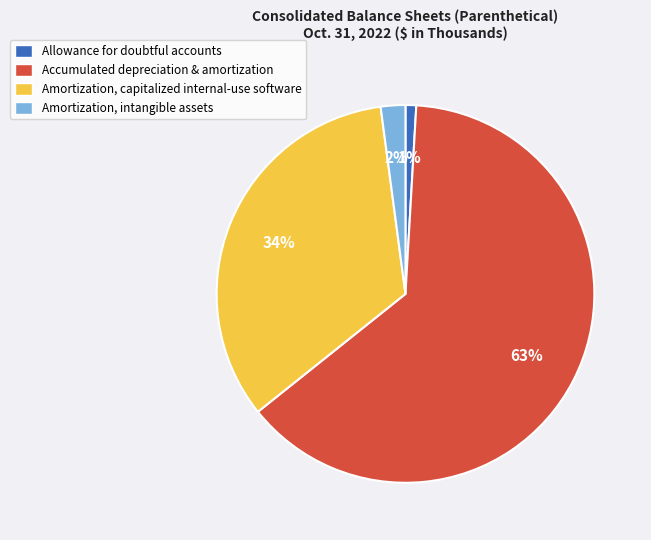

Which category accounts for the majority?

Accumulated depreciation & amortization